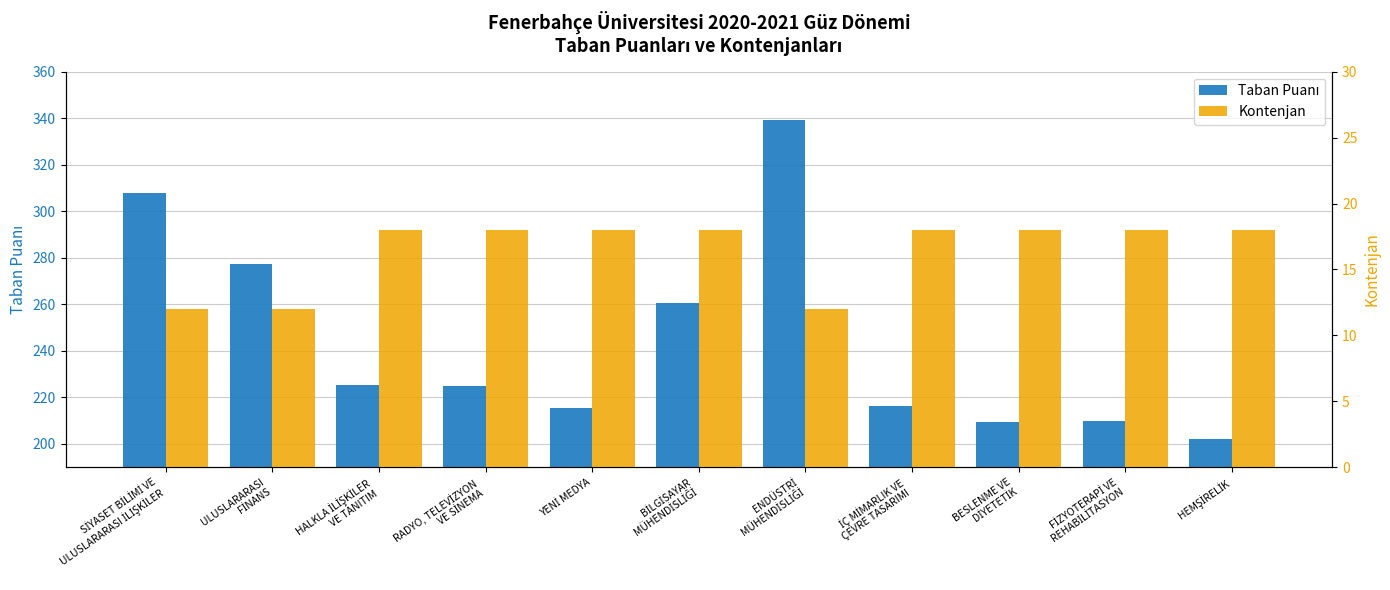

How many bars are there in each group?

2